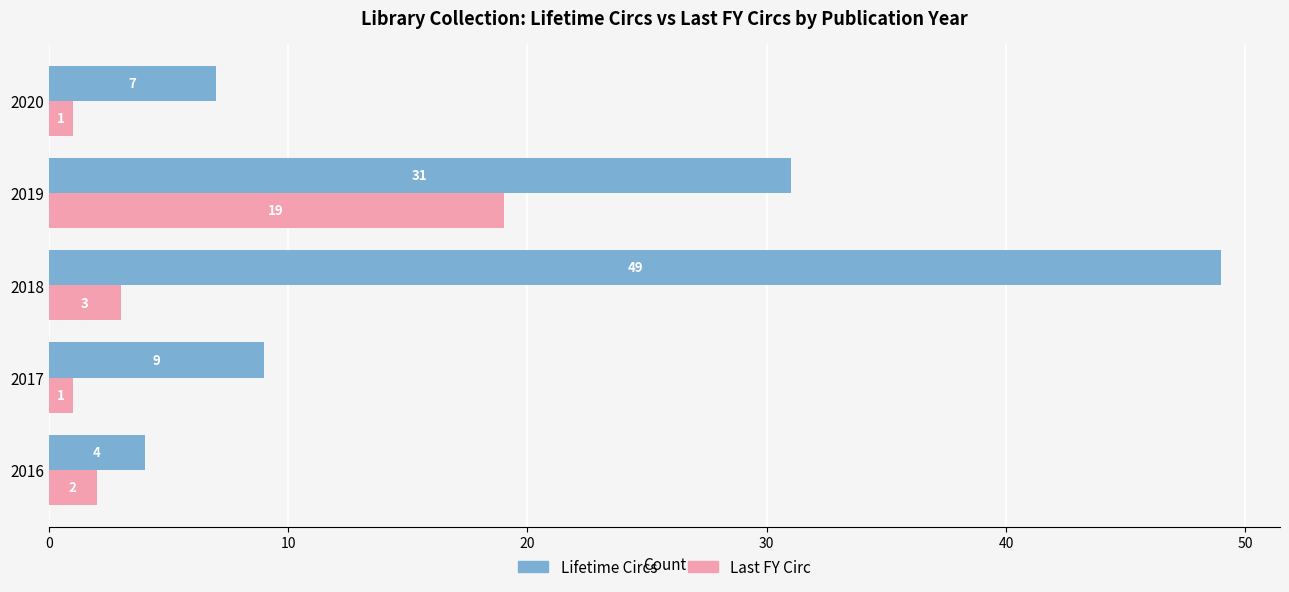

Which series has the largest total across all categories?

Lifetime Circs